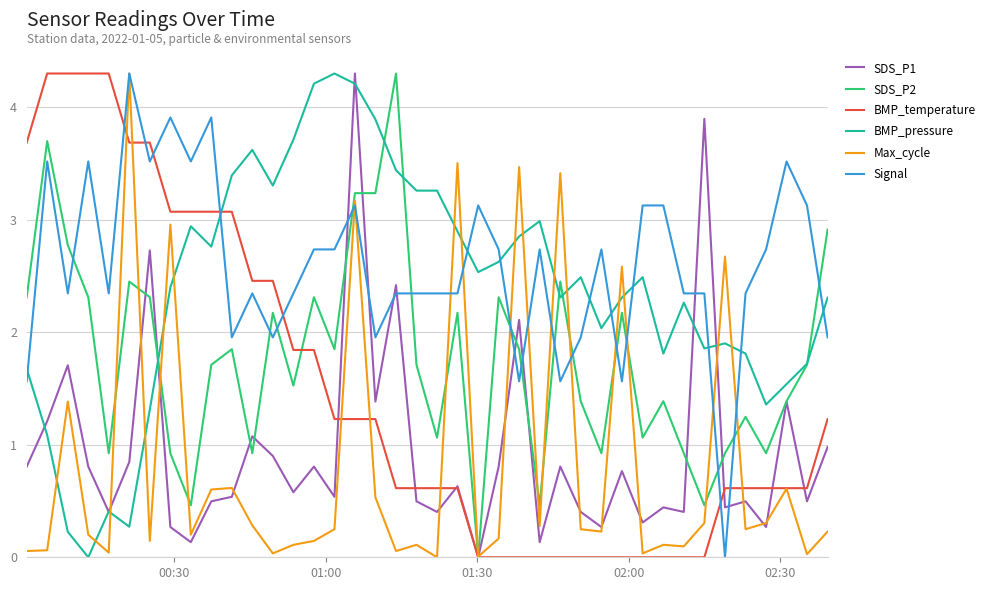

What is the highest value of the SDS_P1 series?

4.3